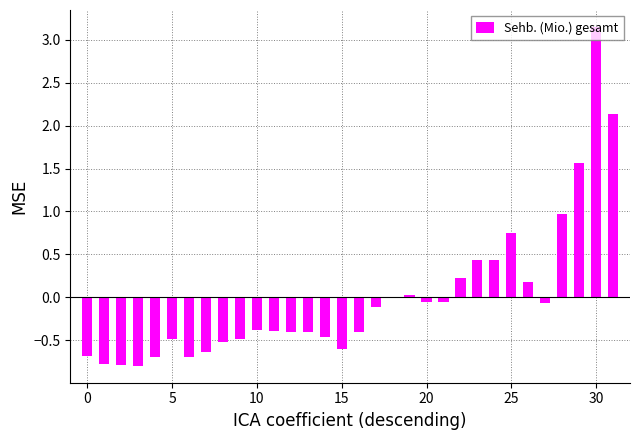

Reading right to left, what are all the values shown in this chart?

2.1	3.1	1.6	1.0	-0.1	0.2	0.8	0.4	0.4	0.2	-0.1	-0.1	0.0	0.0	-0.1	-0.4	-0.6	-0.5	-0.4	-0.4	-0.4	-0.4	-0.5	-0.5	-0.6	-0.7	-0.5	-0.7	-0.8	-0.8	-0.8	-0.7